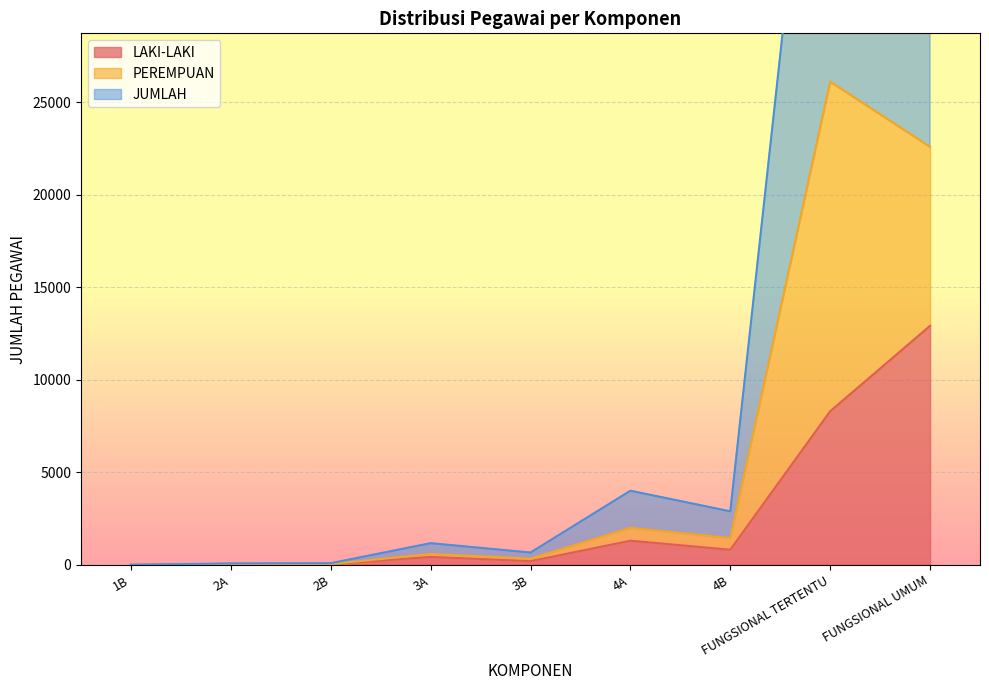

At how many categories does at least one series exceed 19447?

2